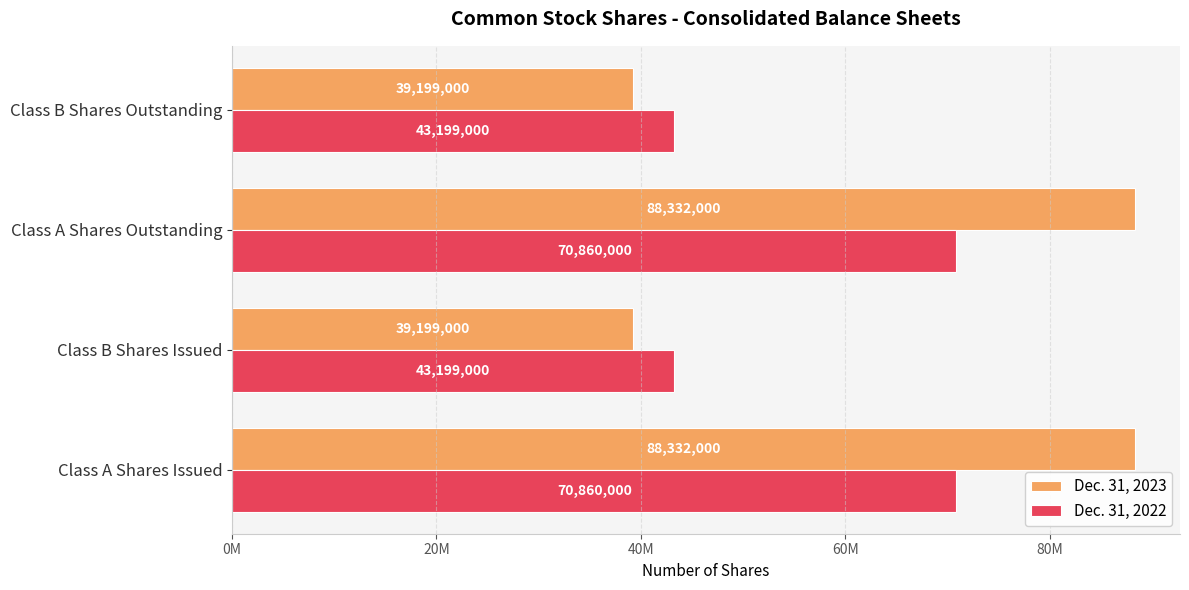

Which series has the largest total across all categories?

Dec. 31, 2023